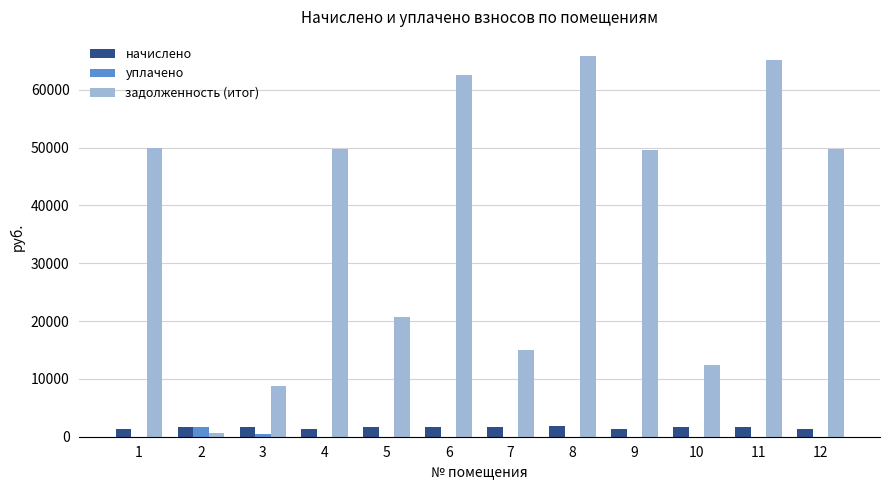

The value of задолженность (итог) at 11 is 65114.8. True or false?

True